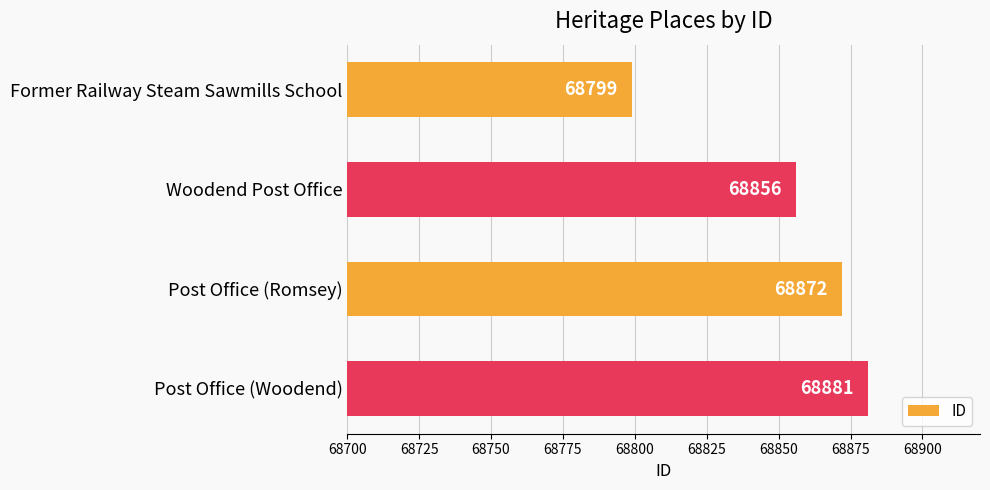

Reading top to bottom, extract all data points from this chart.

Former Railway Steam Sawmills School=68799	Woodend Post Office=68856	Post Office (Romsey)=68872	Post Office (Woodend)=68881